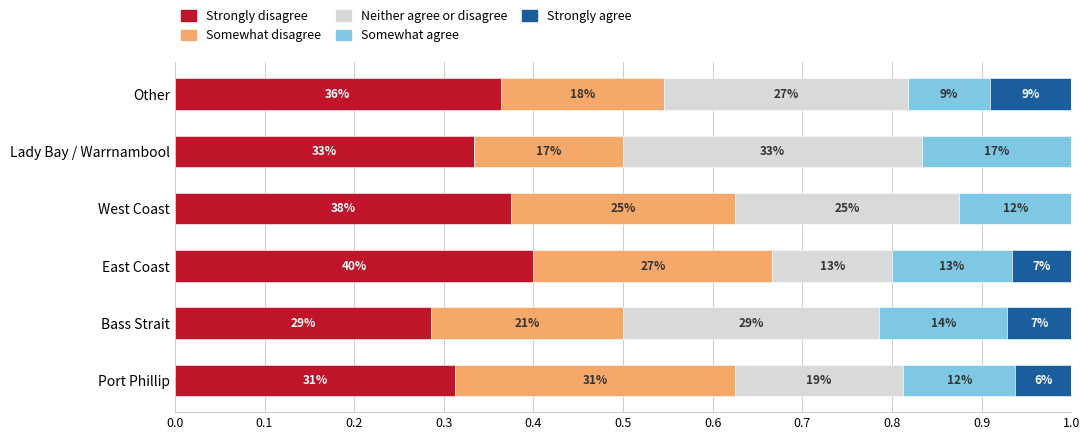

What are all the series names shown in the legend?

Strongly disagree, Somewhat disagree, Neither agree or disagree, Somewhat agree, Strongly agree